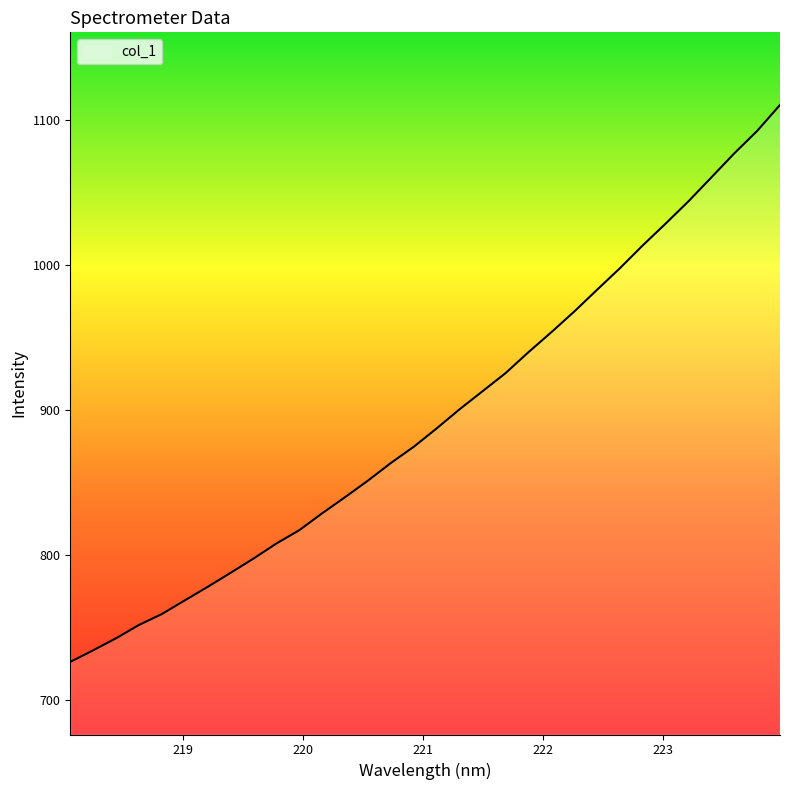

What is the maximum value shown in the chart?

1110.2